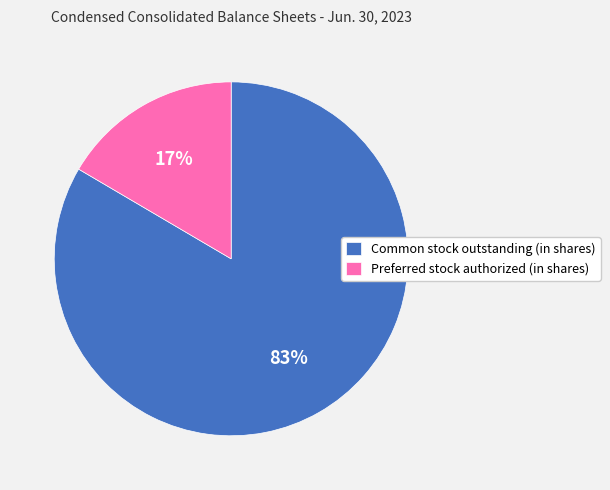

What is the smallest slice in the pie chart?

Preferred stock authorized (in shares)